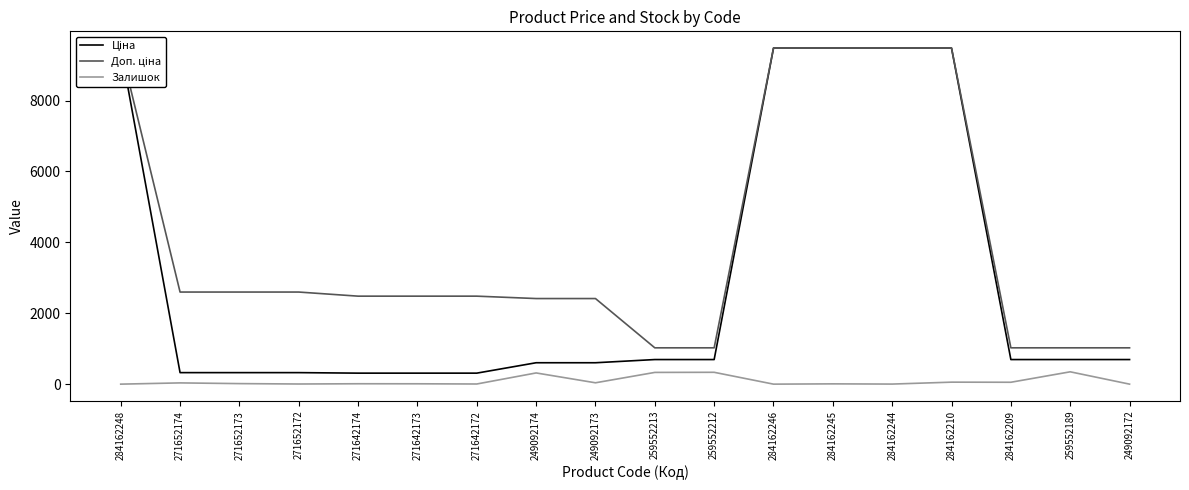

List the series in order of their peak value, highest first.

Ціна, Доп. ціна, Залишок